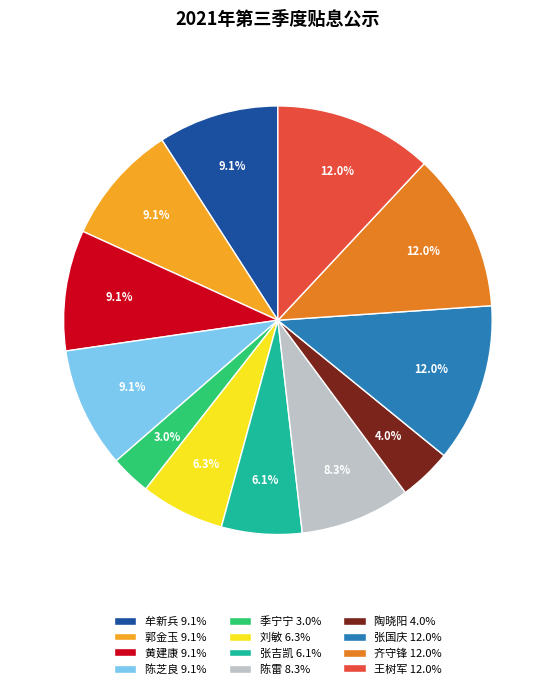

To the nearest percent, what is the average slice percentage?

8%